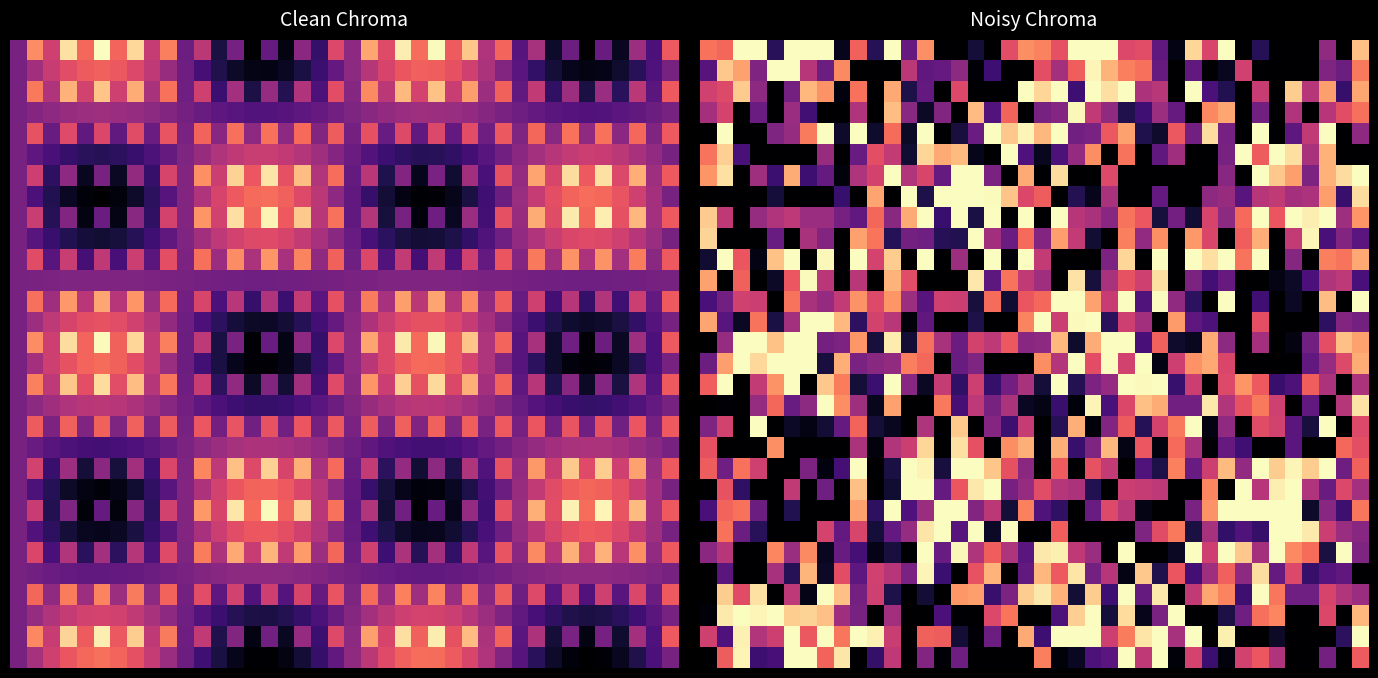

How many distinct data groups are displayed?

30